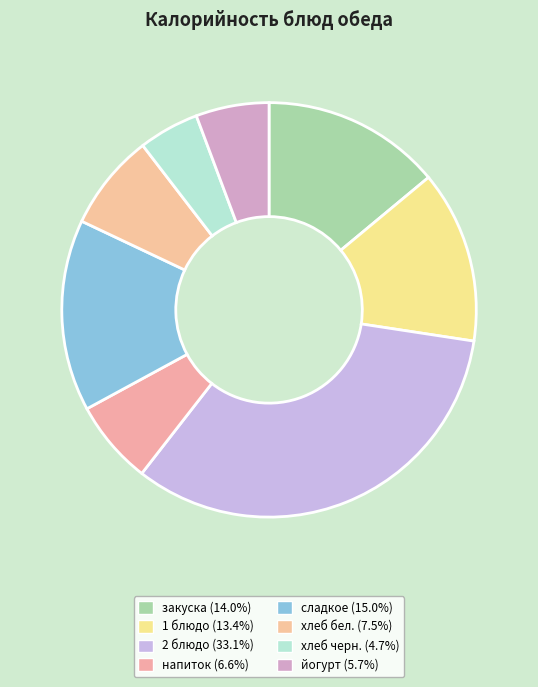

True or false: закуска accounts for 4% of the total.

False